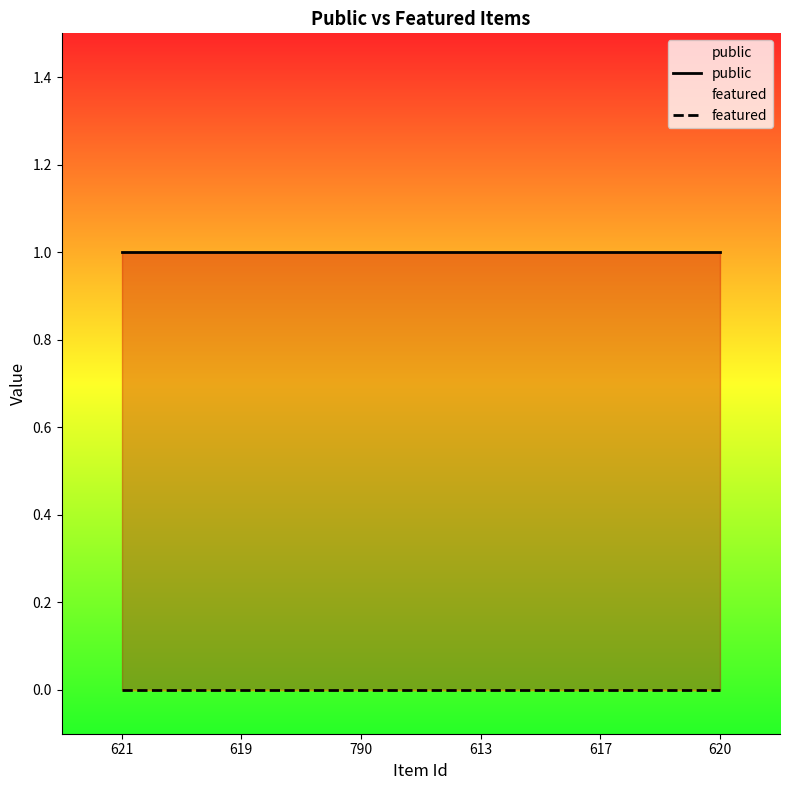

True or false: featured and public cross at least once.

False